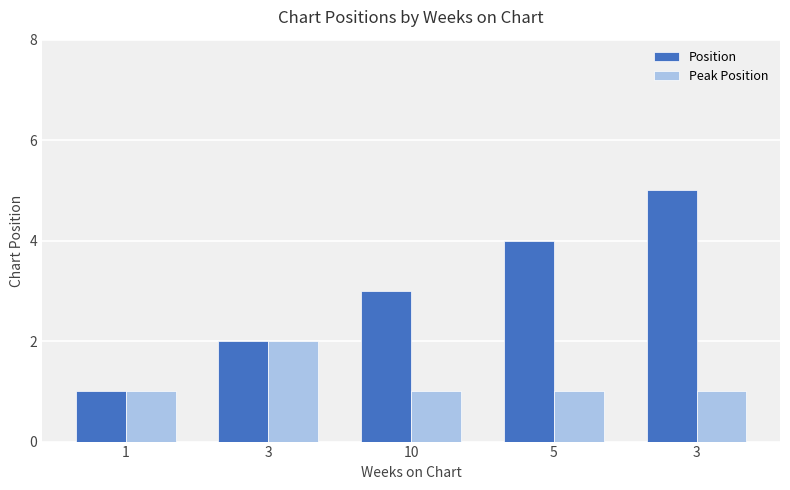

True or false: Peak Position has a value of 1 at 5.

True